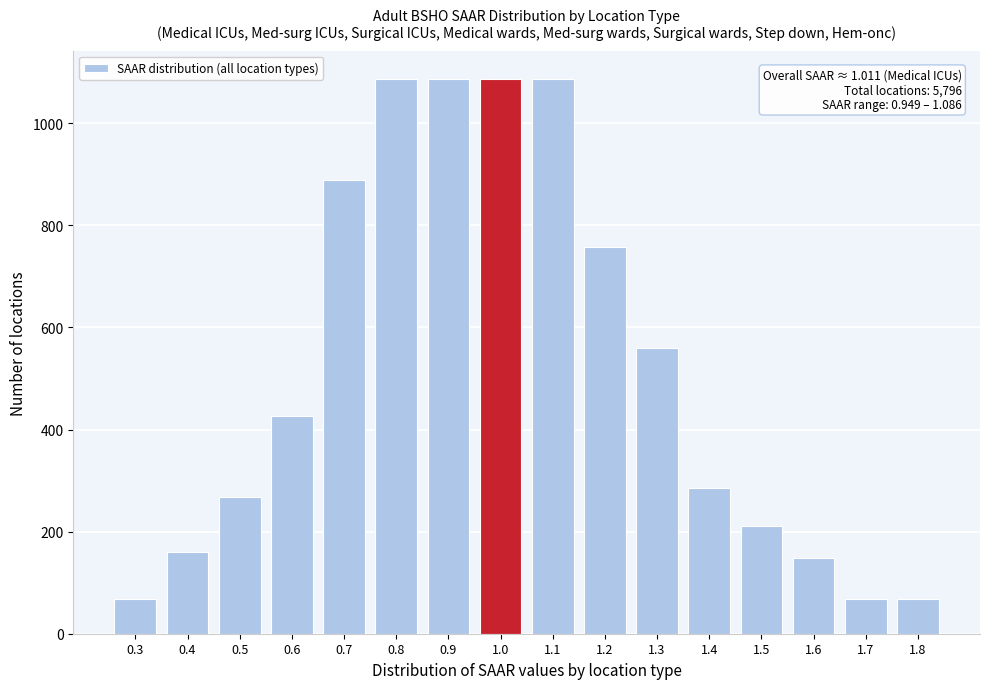

Reading left to right, list all the values displayed in this chart.

68.0	159.3	267.6	426.1	888.7	1087.4	1087.4	1087.4	1087.4	758.0	559.0	285.0	210.4	147.7	68.0	68.0